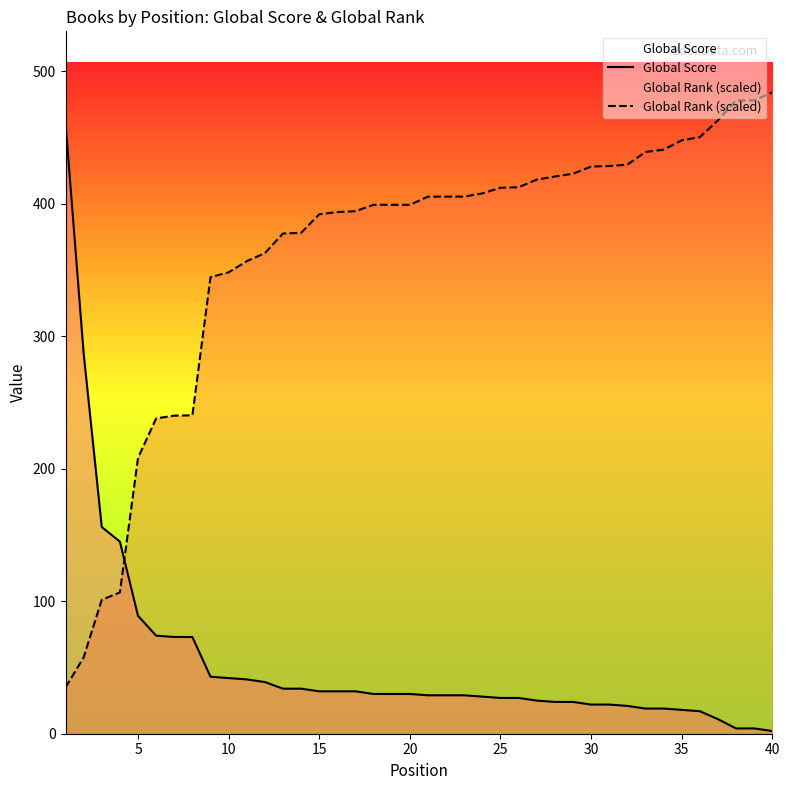

What is the value of the Global Rank (scaled) point at the 9th from the left?

344.6